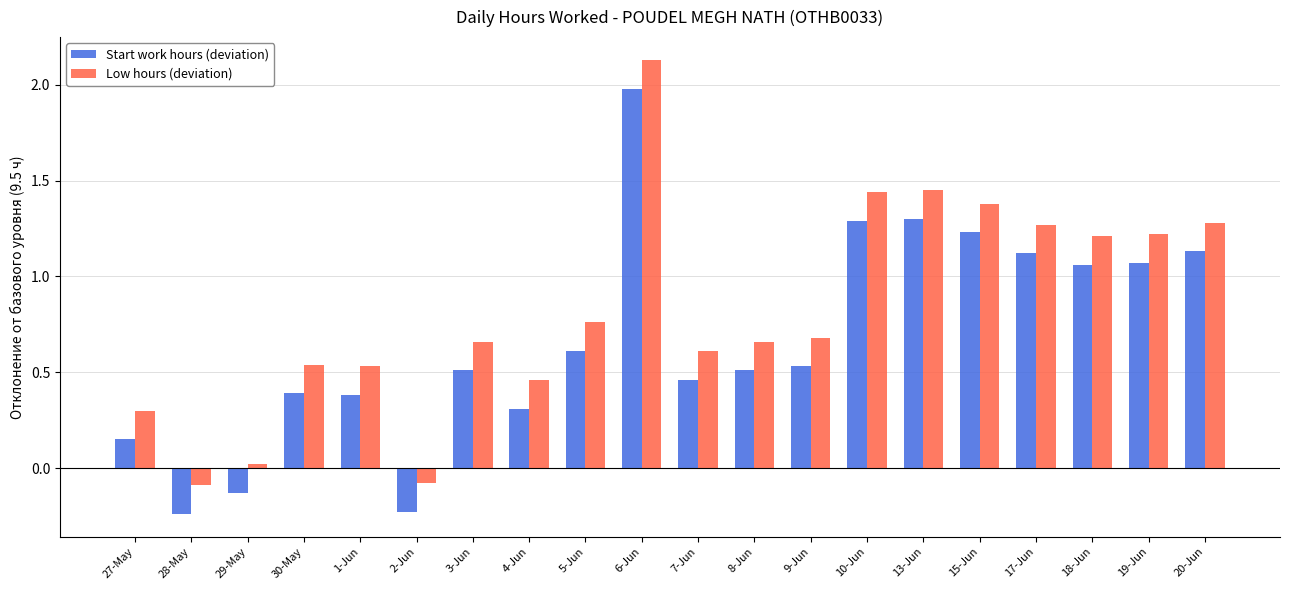

Which category has the highest value in the Start work hours (deviation) series?

6-Jun